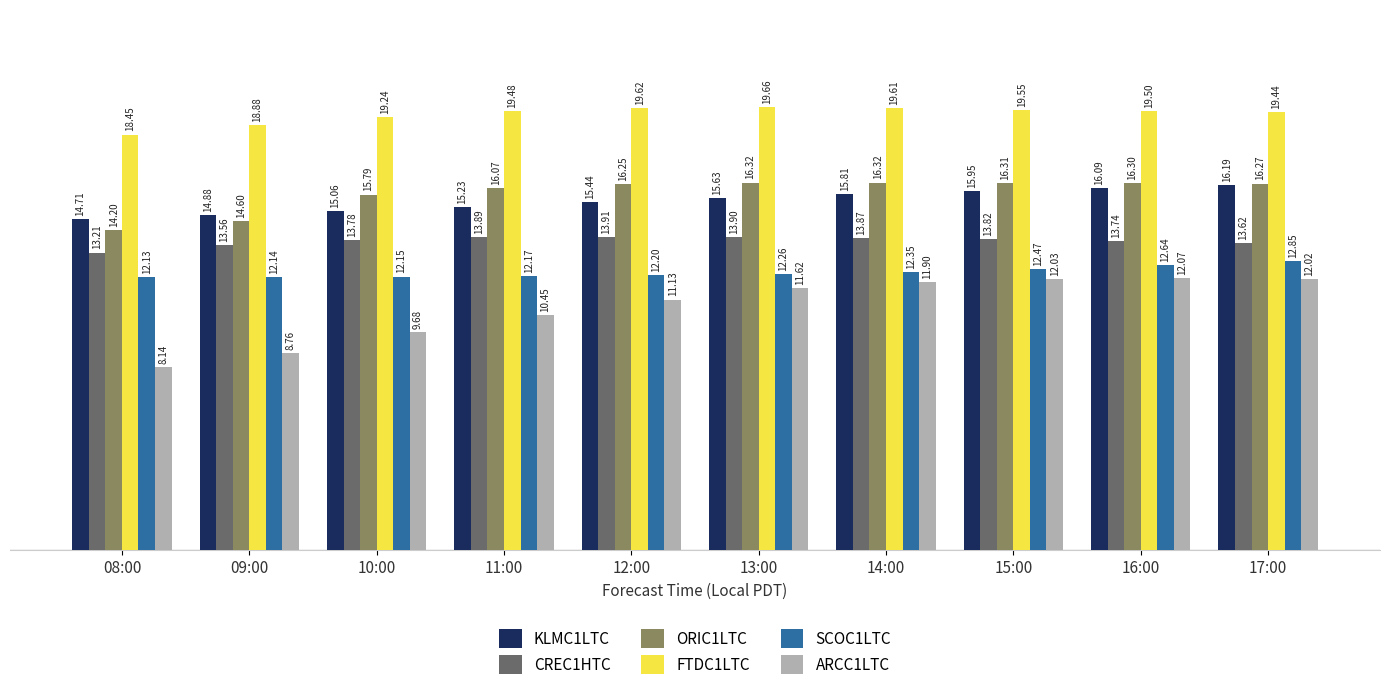

What is the total value across all series at 13:00?

89.4